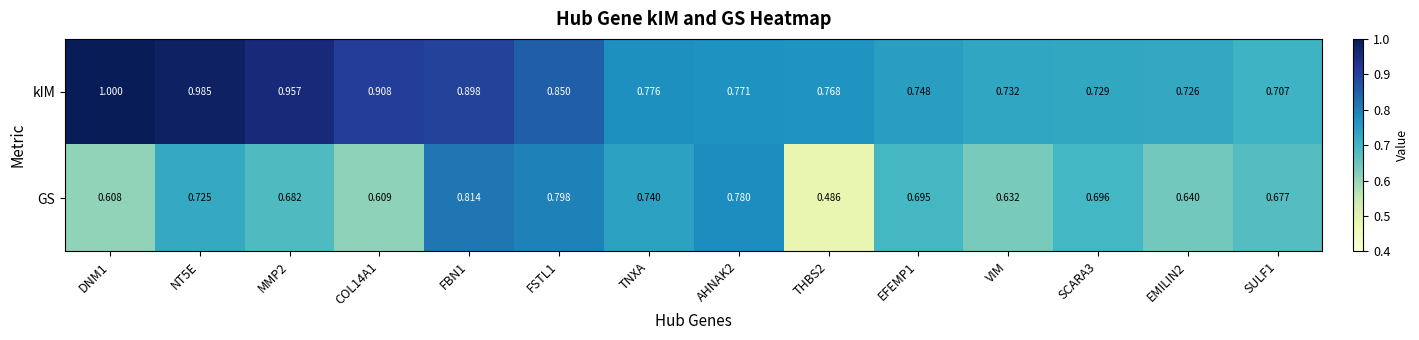

List the series in order of their overall mean, lowest first.

GS, kIM